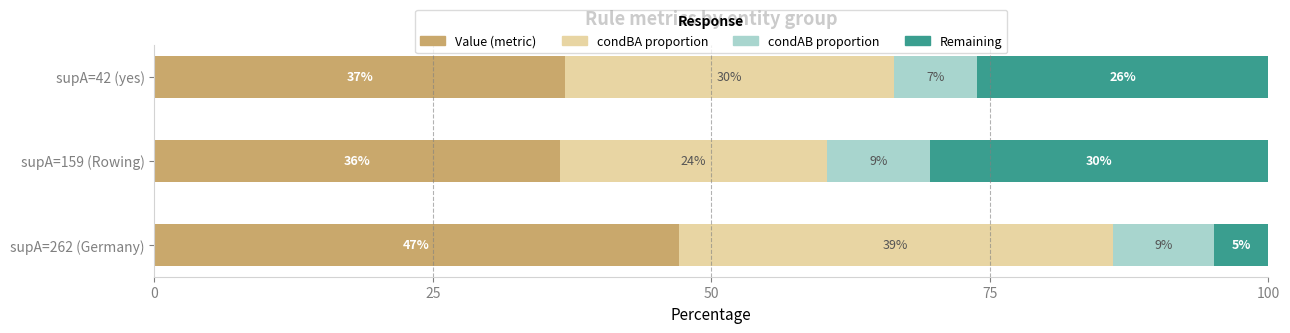

What are all the series names shown in the legend?

Value (metric), condBA proportion, condAB proportion, Remaining